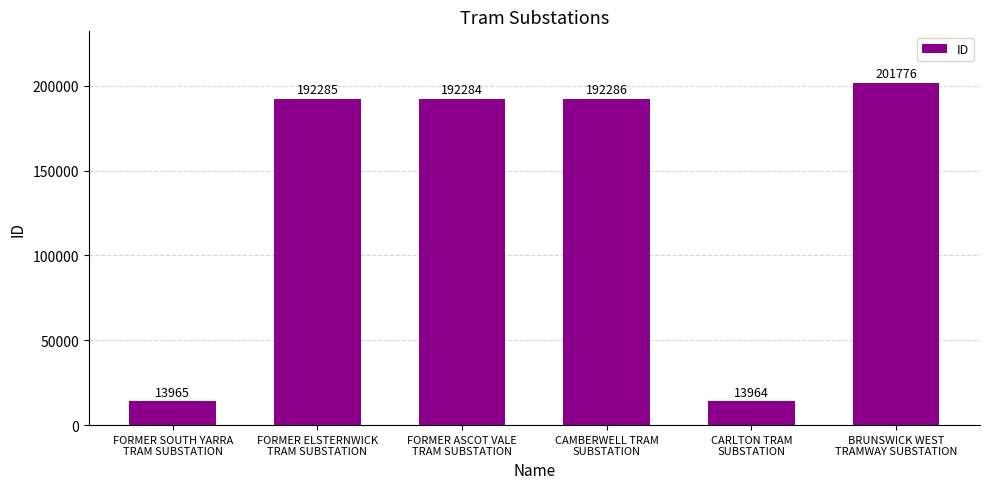

Is it true that the value at FORMER ASCOT VALE
TRAM SUBSTATION is 192284?

True